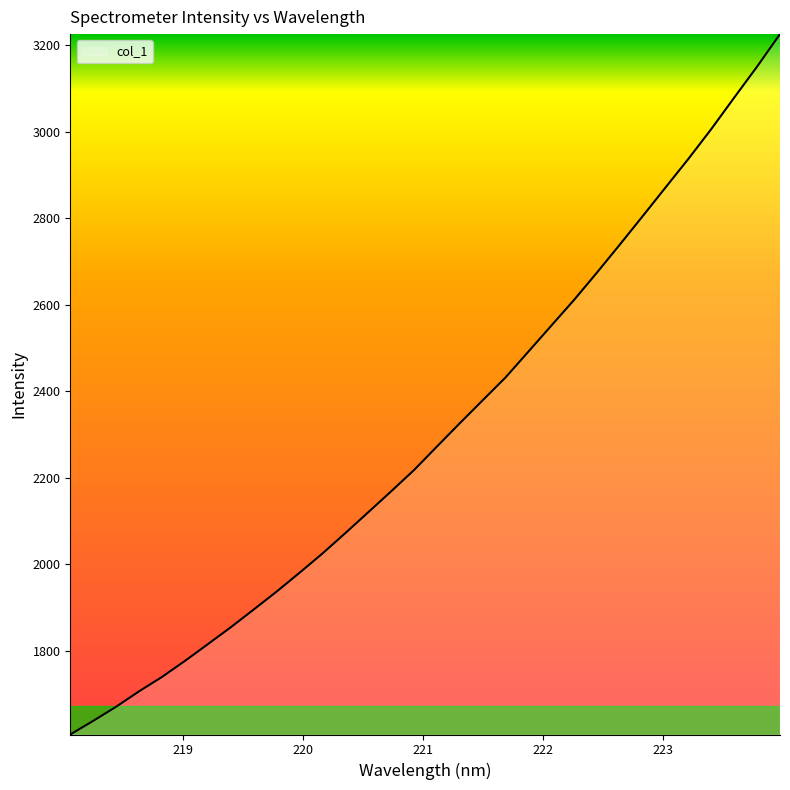

What is the minimum value shown in the chart?

1606.2